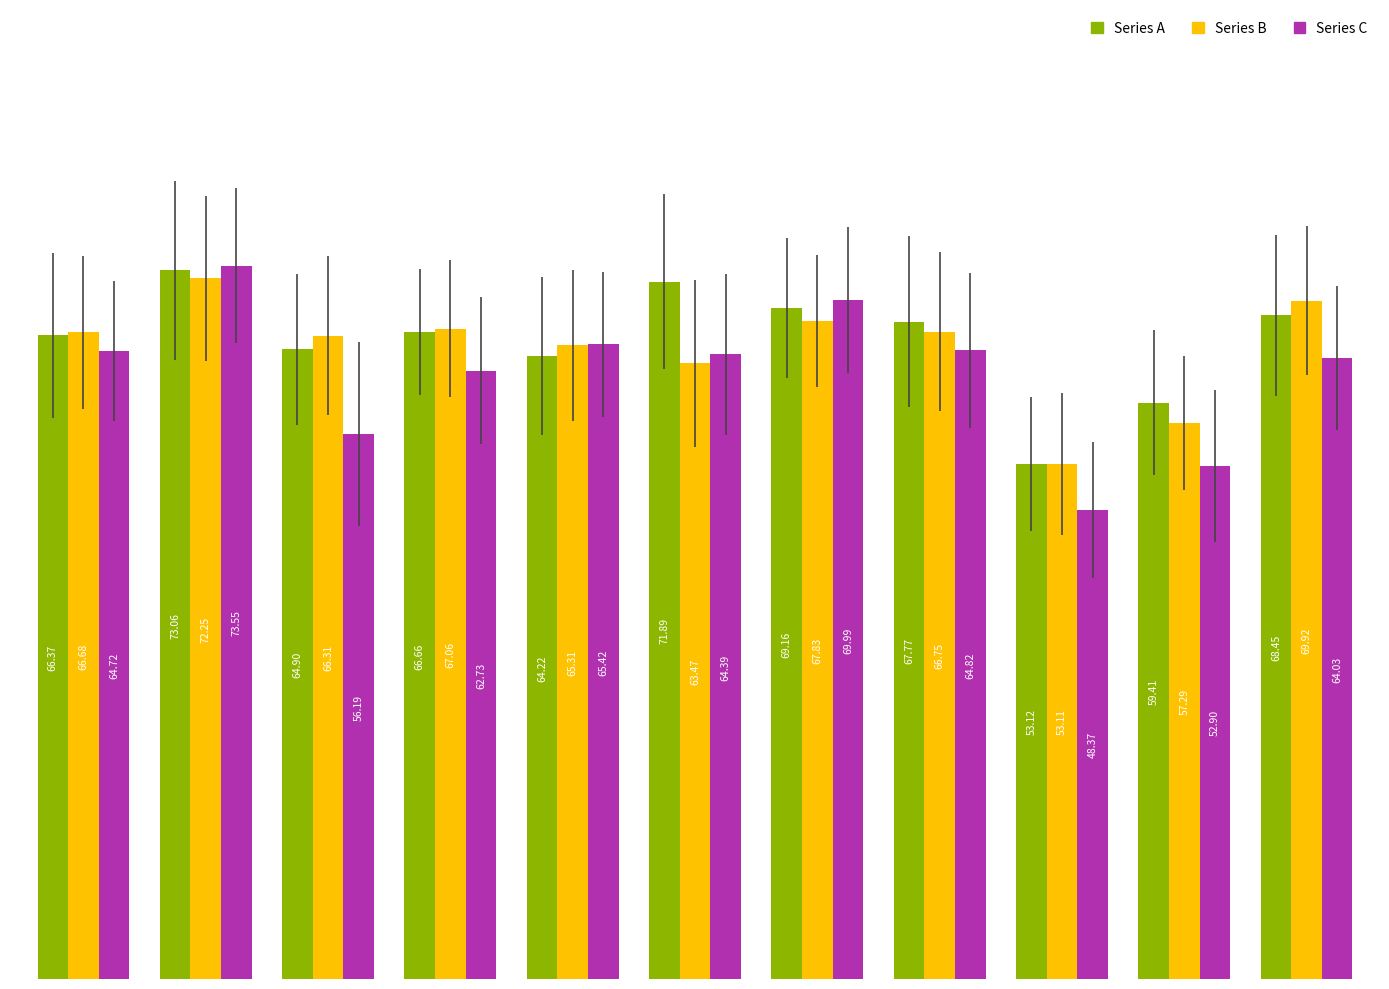

Rank the series by their maximum value, from lowest to highest.

Series B, Series A, Series C